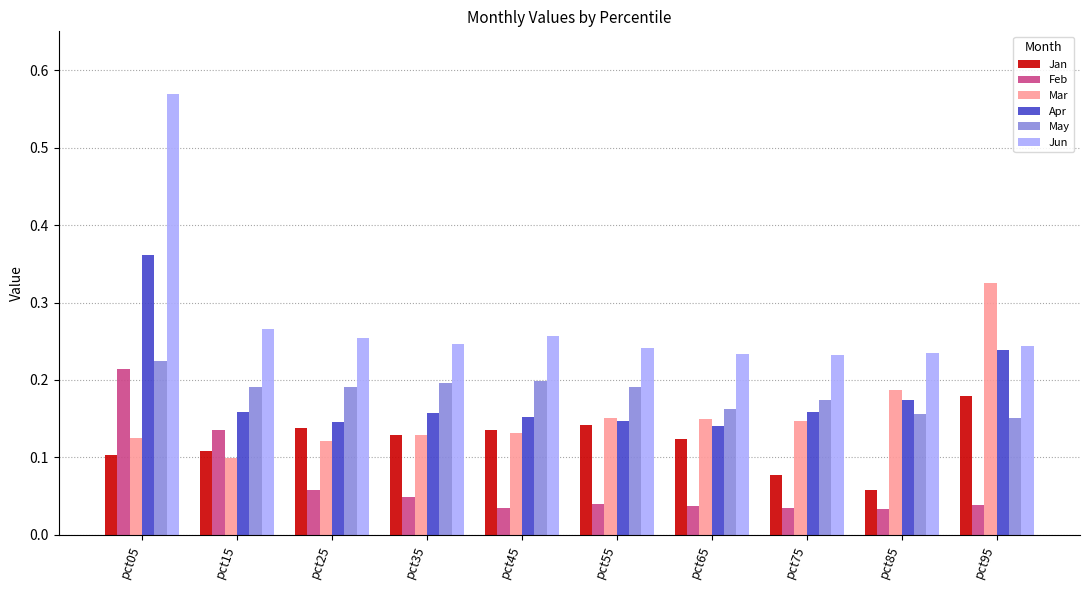

True or false: Jan has a value of 0.1 at pct25.

True